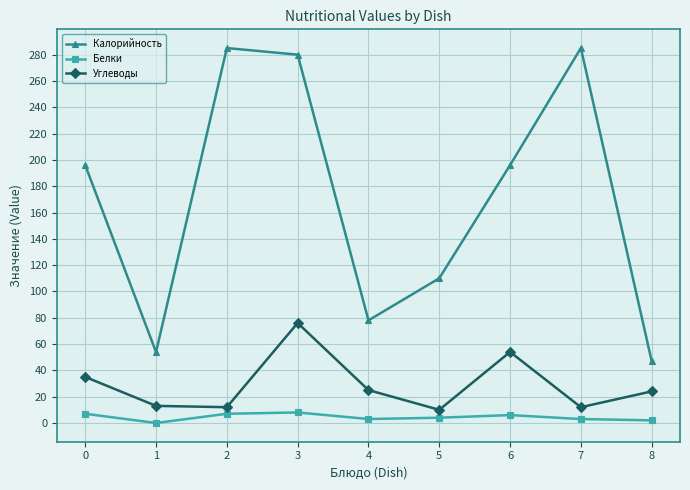

List the series in order of their peak value, lowest first.

Белки, Углеводы, Калорийность